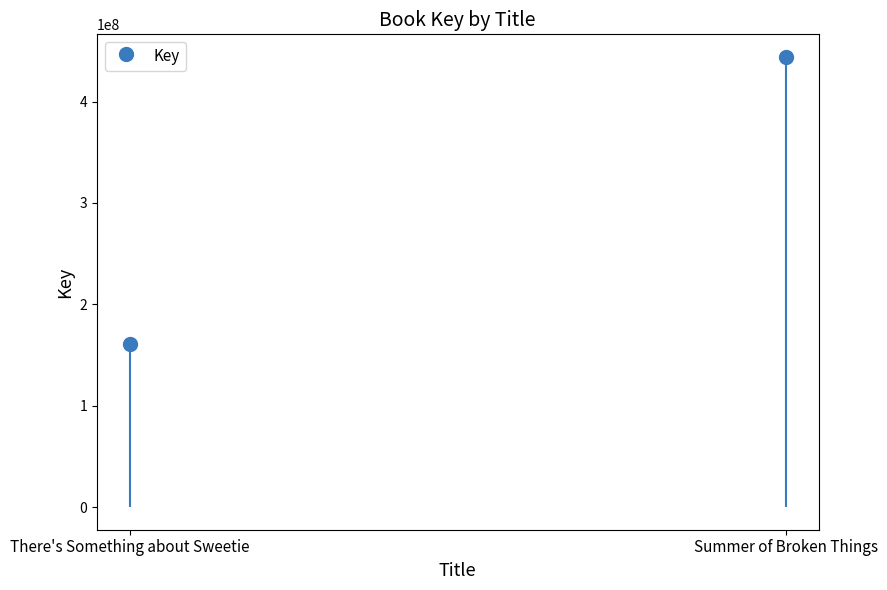

Reading right to left, extract all data points from this chart.

Summer of Broken Things=444067171	There's Something about Sweetie=160718836